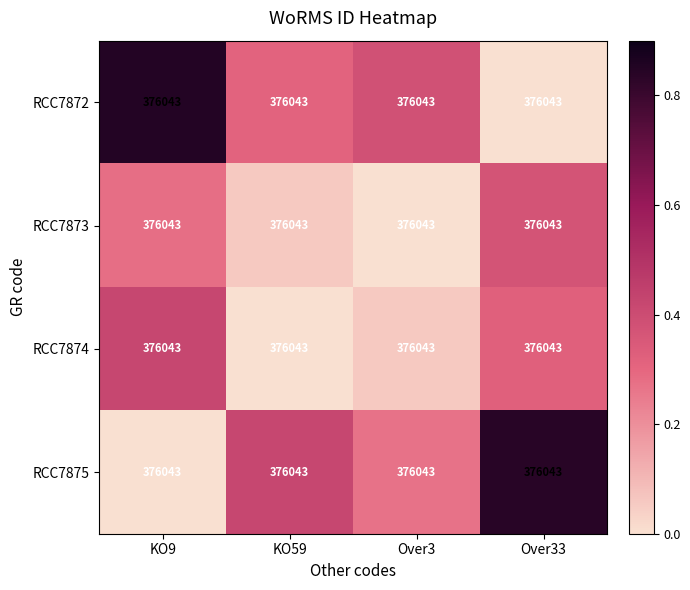

Which series has the largest total across all categories?

RCC7872